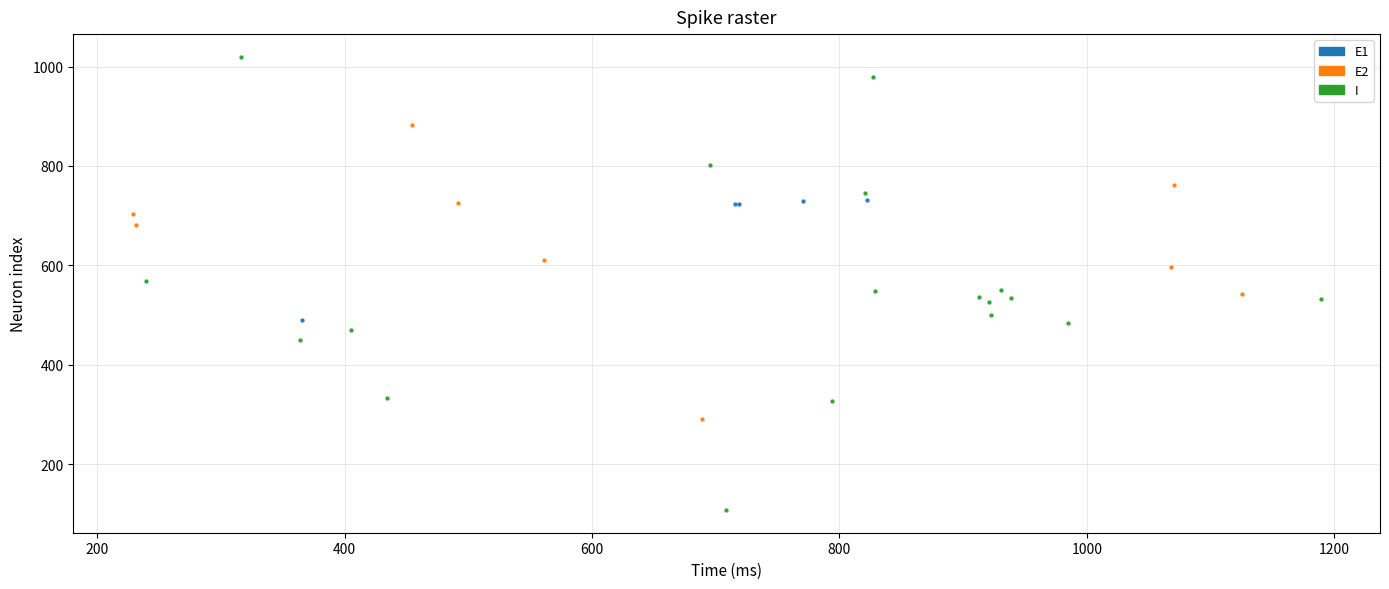

Which series reaches the minimum Y coordinate?

I